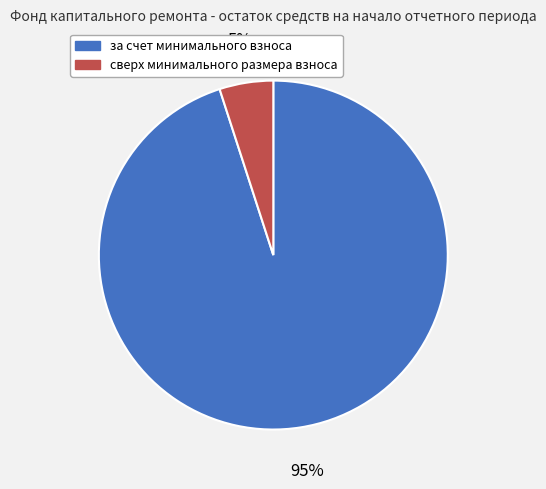

Does за счет минимального взноса account for over 50% of the chart?

Yes